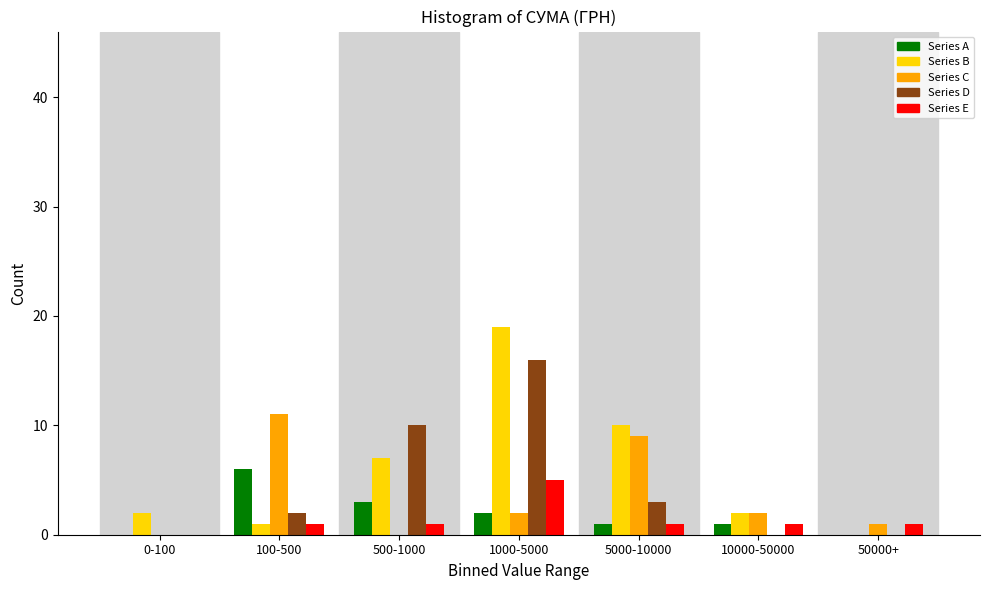

What is the sum of all Series B values?

41